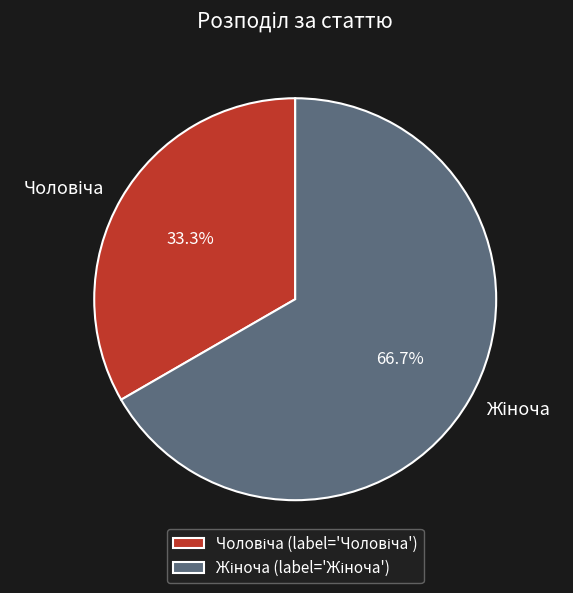

Count the number of slices in the pie.

2